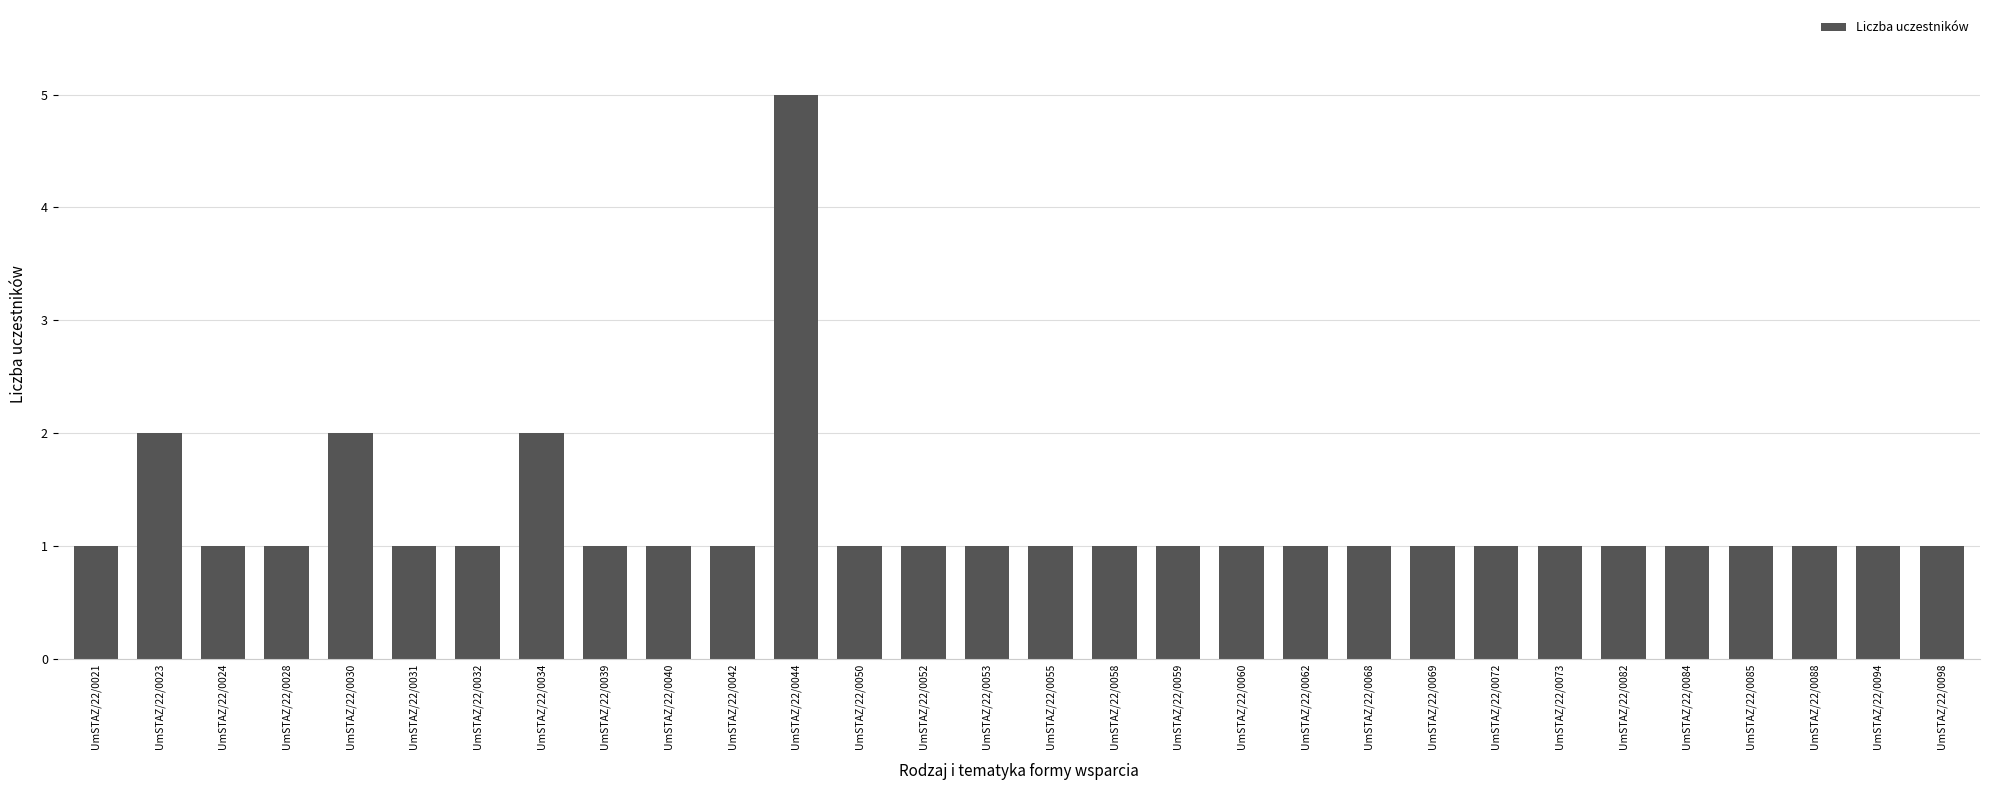

Reading right to left, what are all the values shown in this chart?

1	1	1	1	1	1	1	1	1	1	1	1	1	1	1	1	1	1	5	1	1	1	2	1	1	2	1	1	2	1